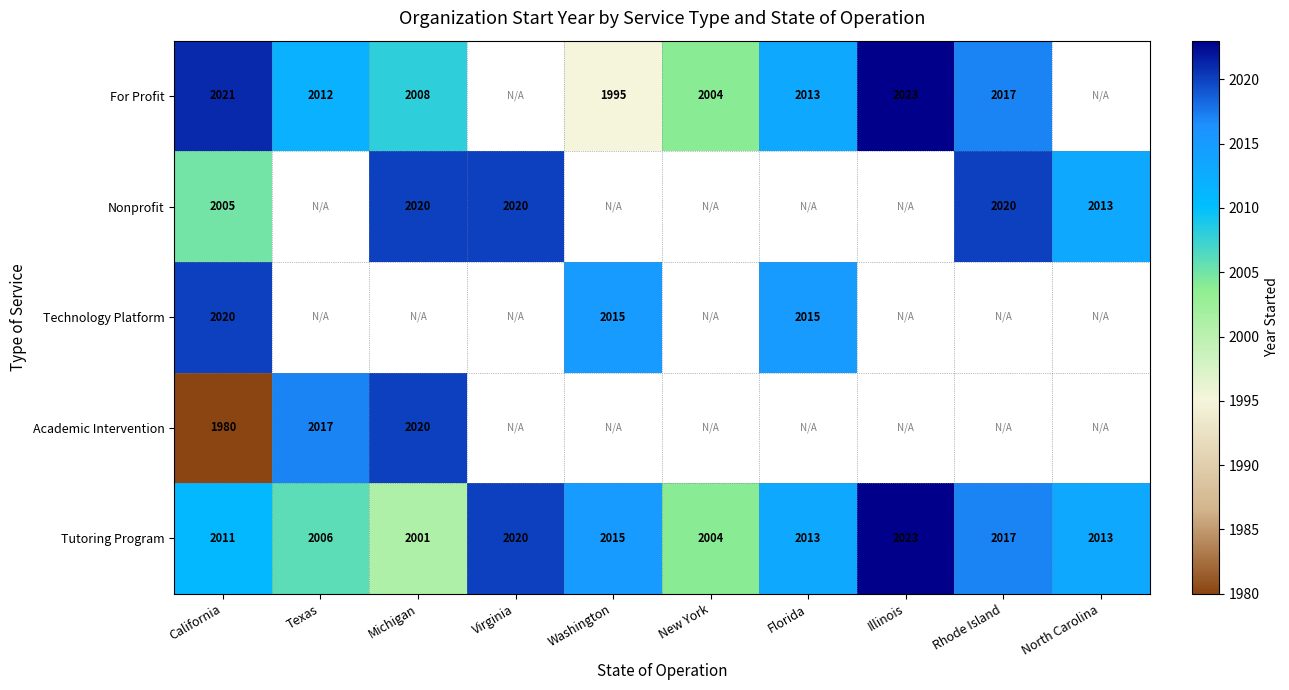

The Technology Platform series shows 1365 at California. True or false?

False